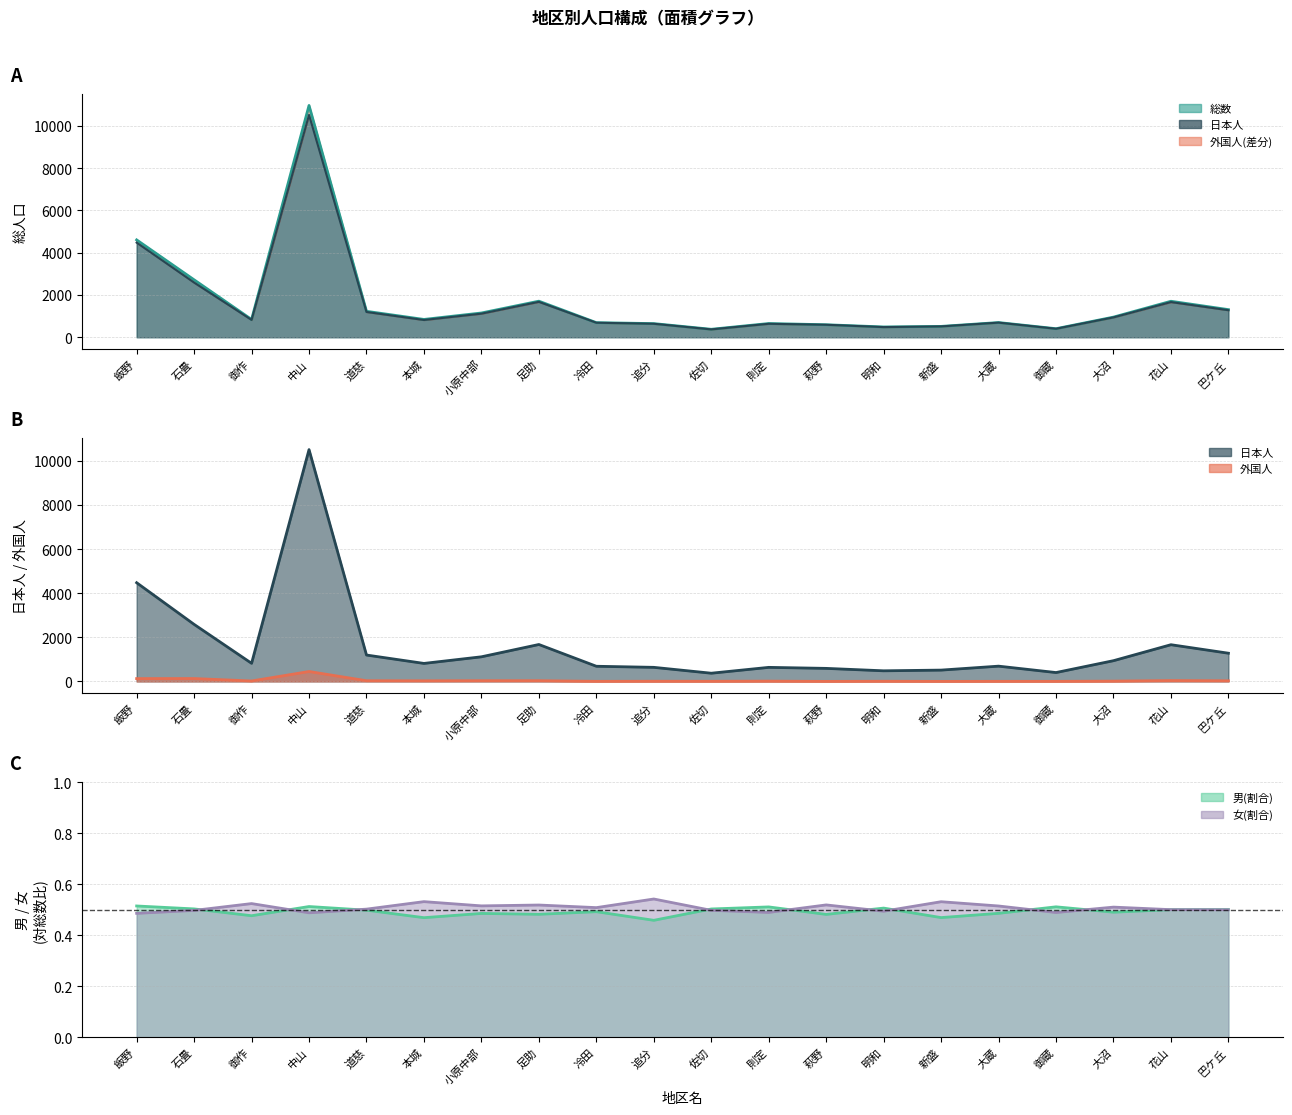

What is the label of the 15th point from the left?

新盛